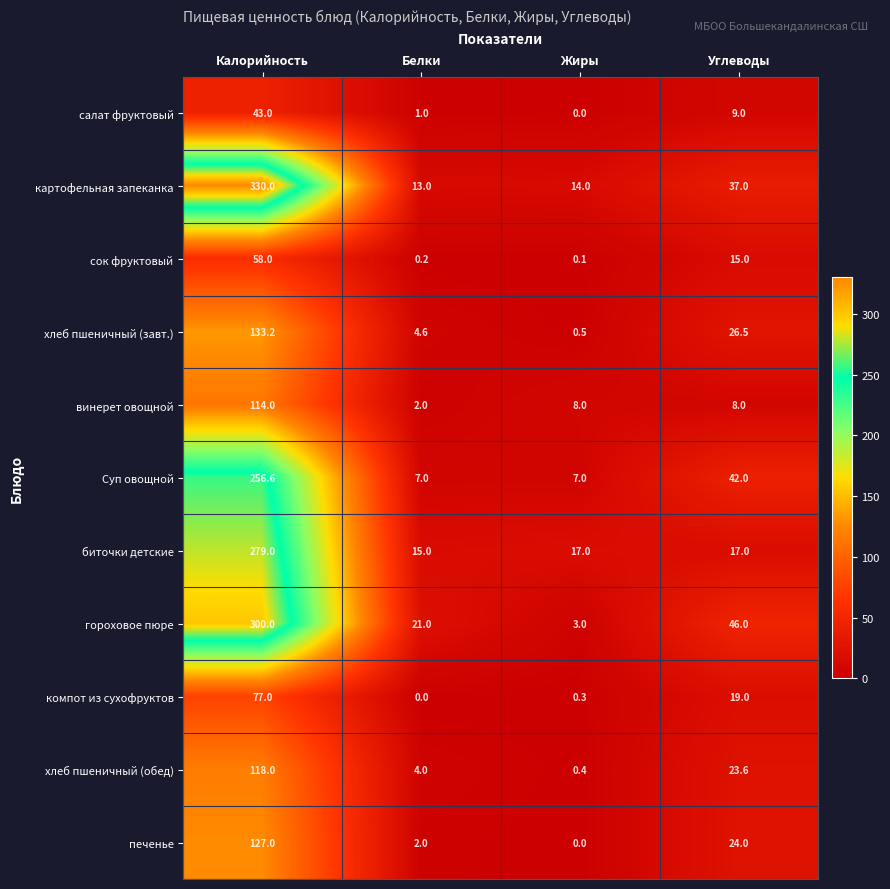

What is the total value across all series at Жиры?

50.3